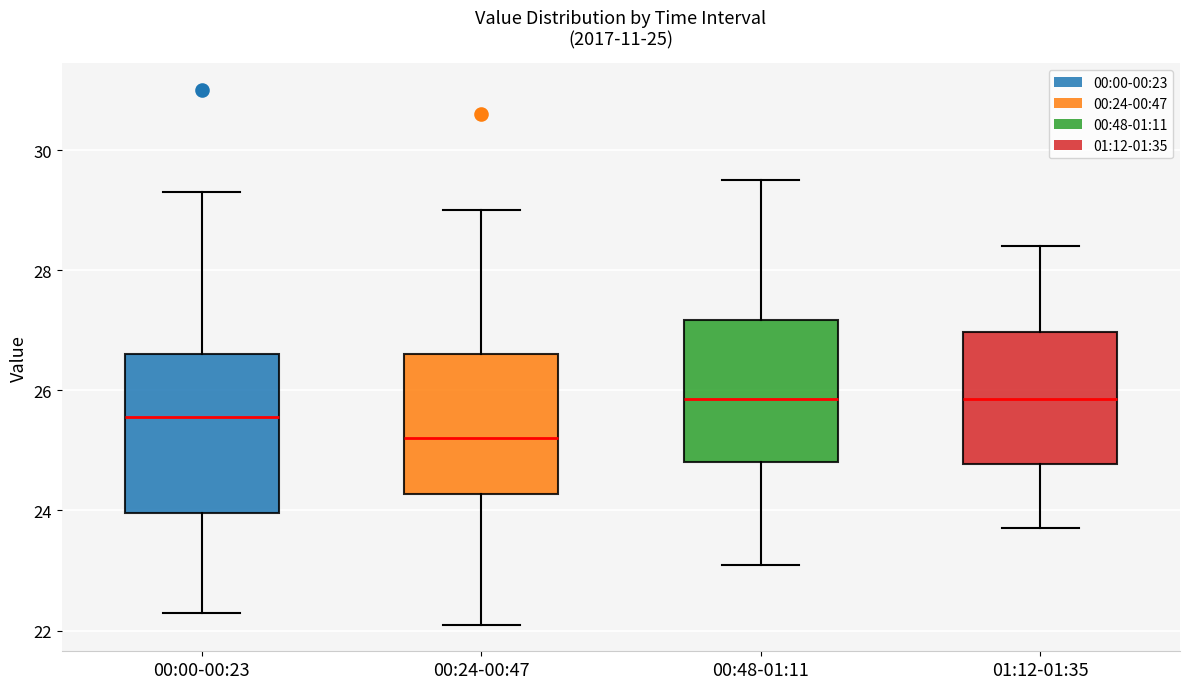

Comparing the boxes themselves (not the whiskers), which one is the tallest?

00:00-00:23